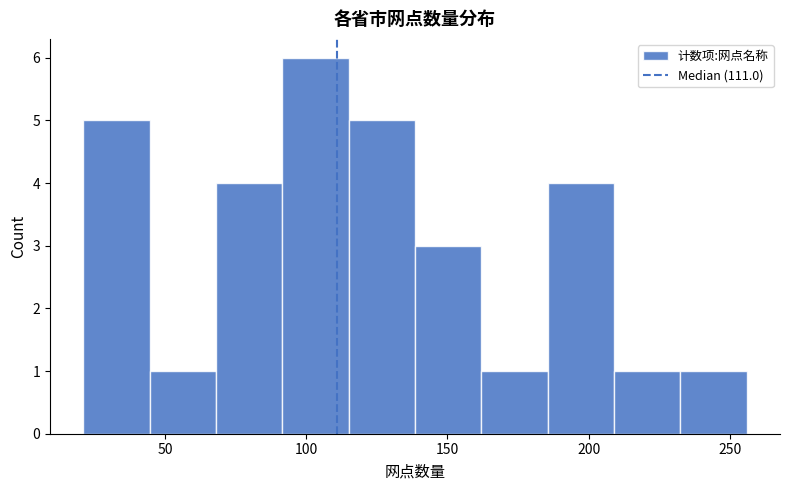

Reading left to right, transcribe this chart: for each bar, give the range it covers on the x-axis and its height. Neither the bar edges nor the heights are printed on the chart, so give them approximately, as read against the axes.

21.0 to 44.5: 5
44.5 to 68.0: 1
68.0 to 91.5: 4
91.5 to 115.0: 6
115.0 to 138.5: 5
138.5 to 162.0: 3
162.0 to 185.5: 1
185.5 to 209.0: 4
209.0 to 232.5: 1
232.5 to 256.0: 1